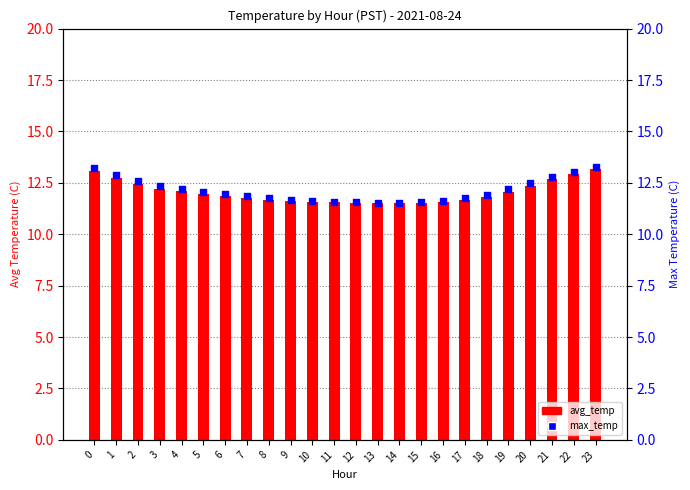

At how many categories does at least one series exceed 11?

24